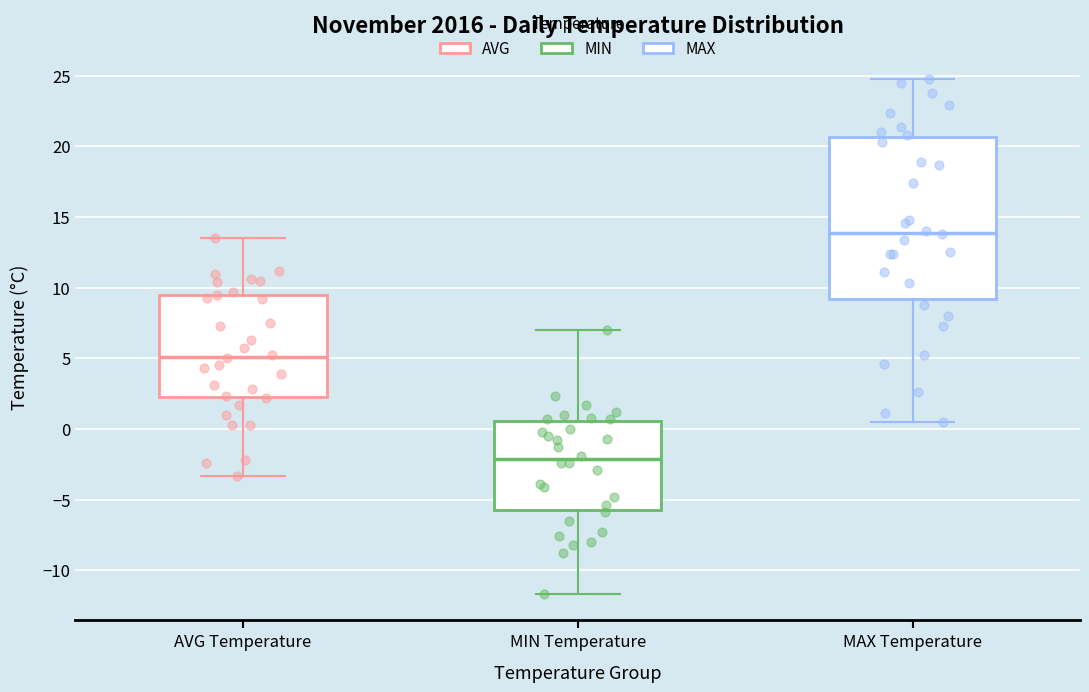

Which box's median line is the highest?

MAX Temperature